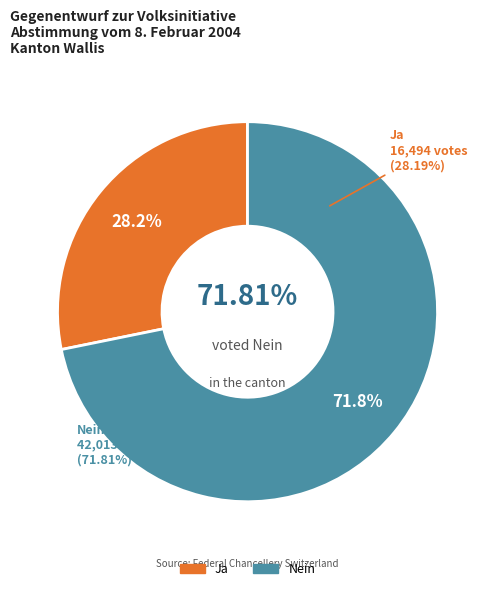

To the nearest percent, what is the average slice percentage?

50%